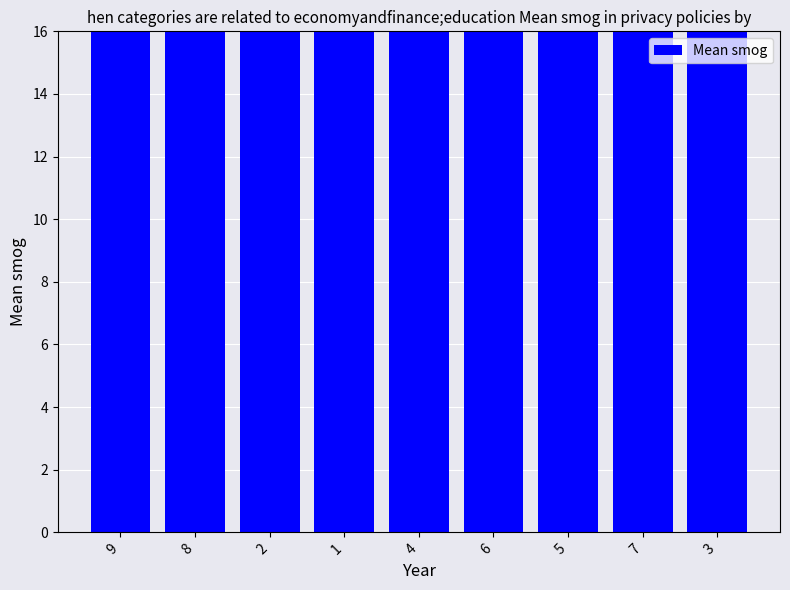

What is the difference between the maximum and minimum values?

16